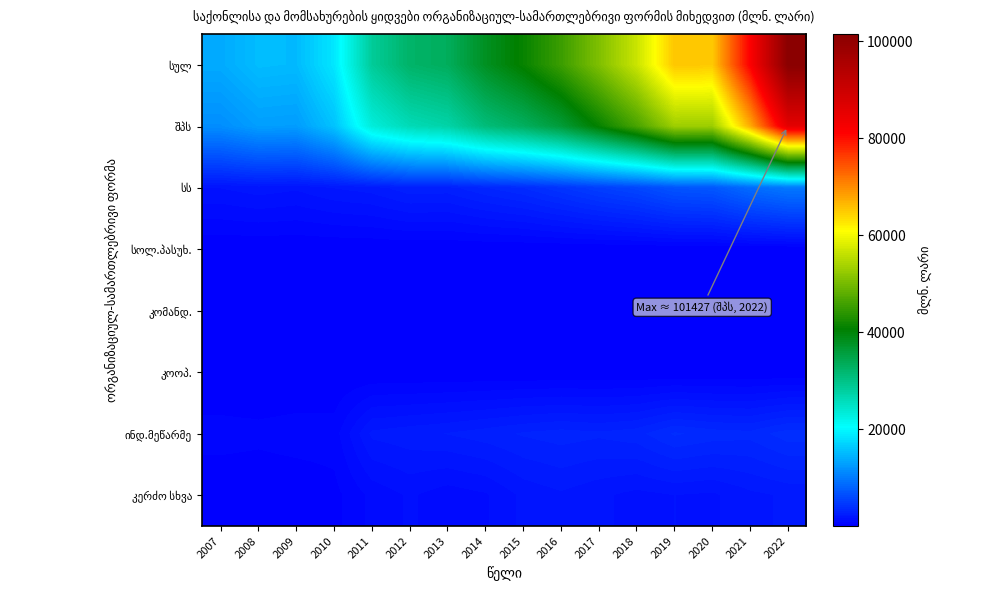

What is the difference between the highest and lowest values at 2014?

37906.1